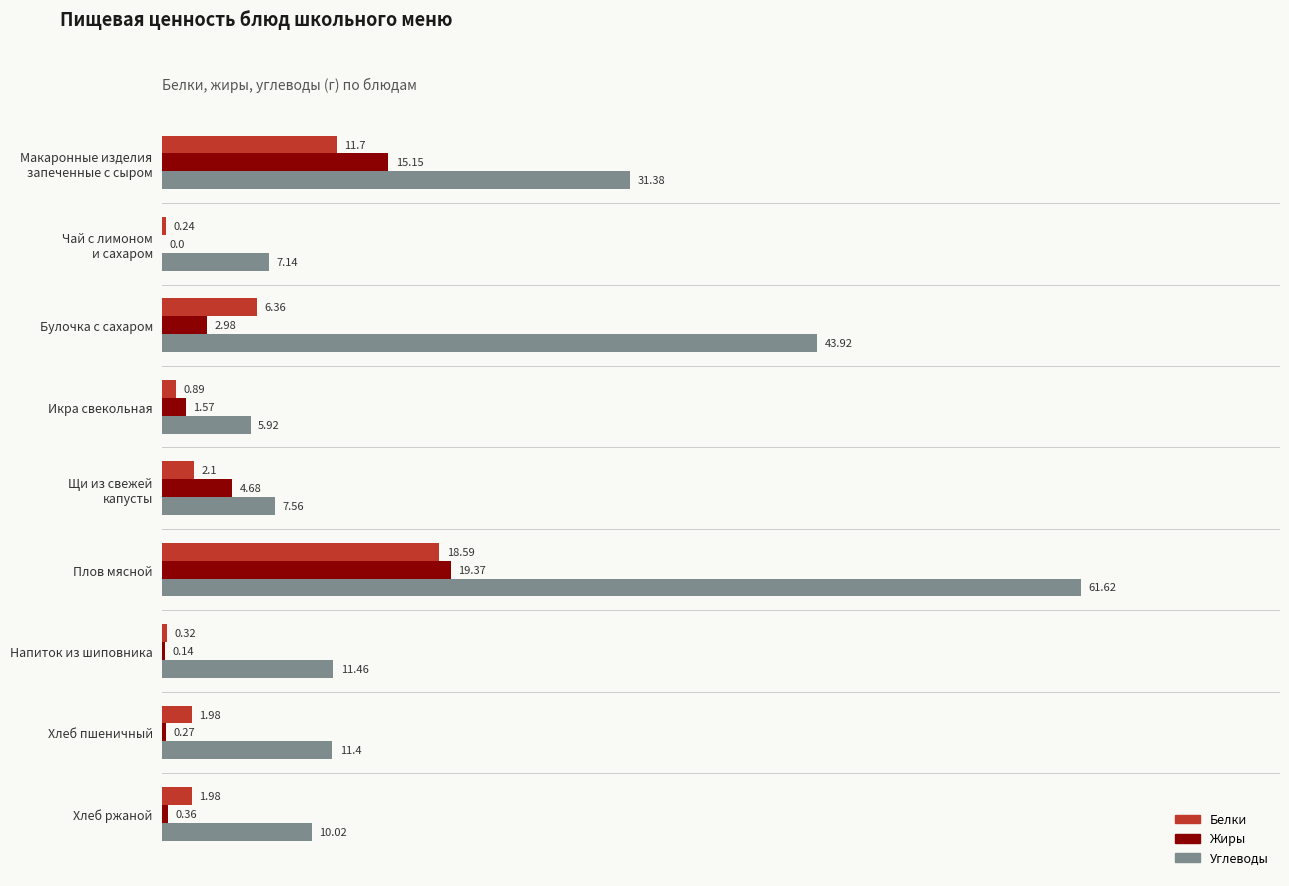

Which series has the largest total across all categories?

Углеводы